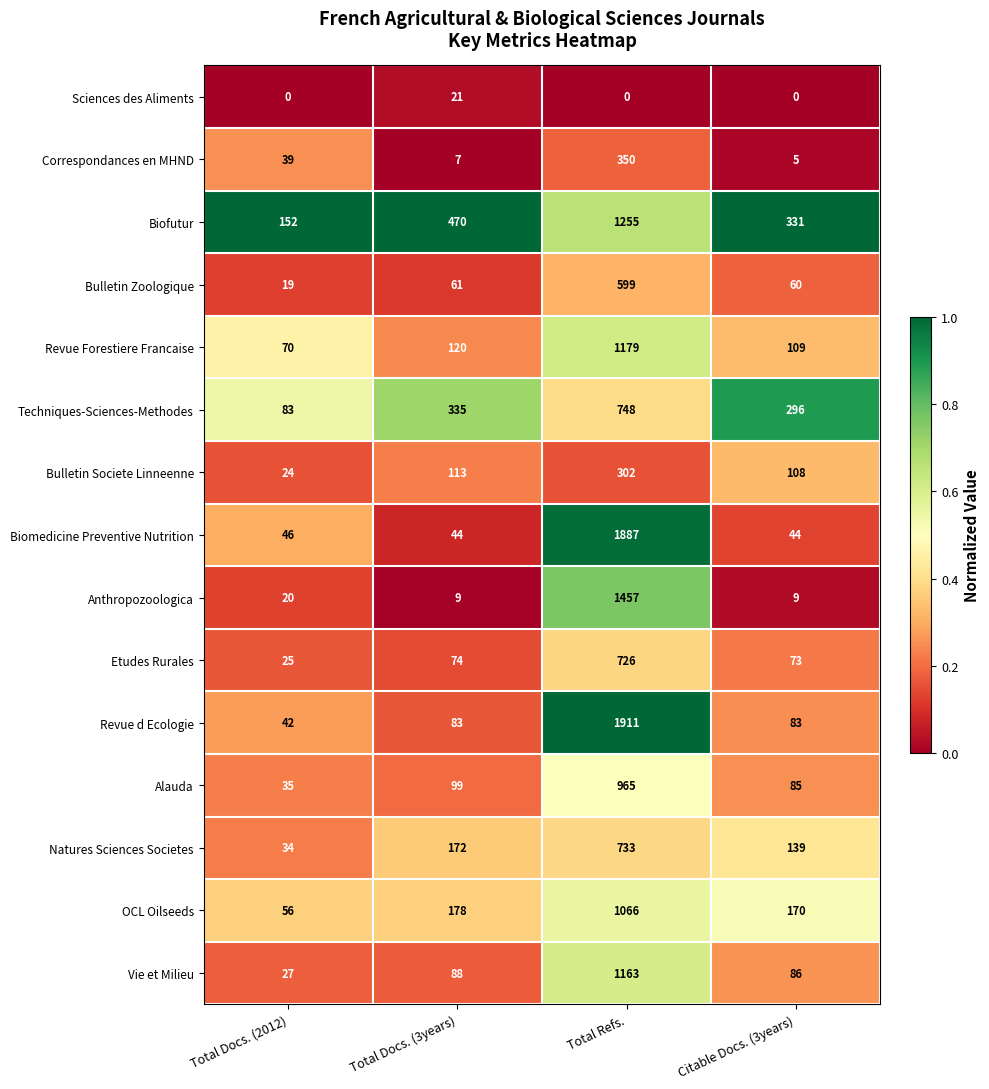

How many Biofutur values are between 331 and 1255?

3